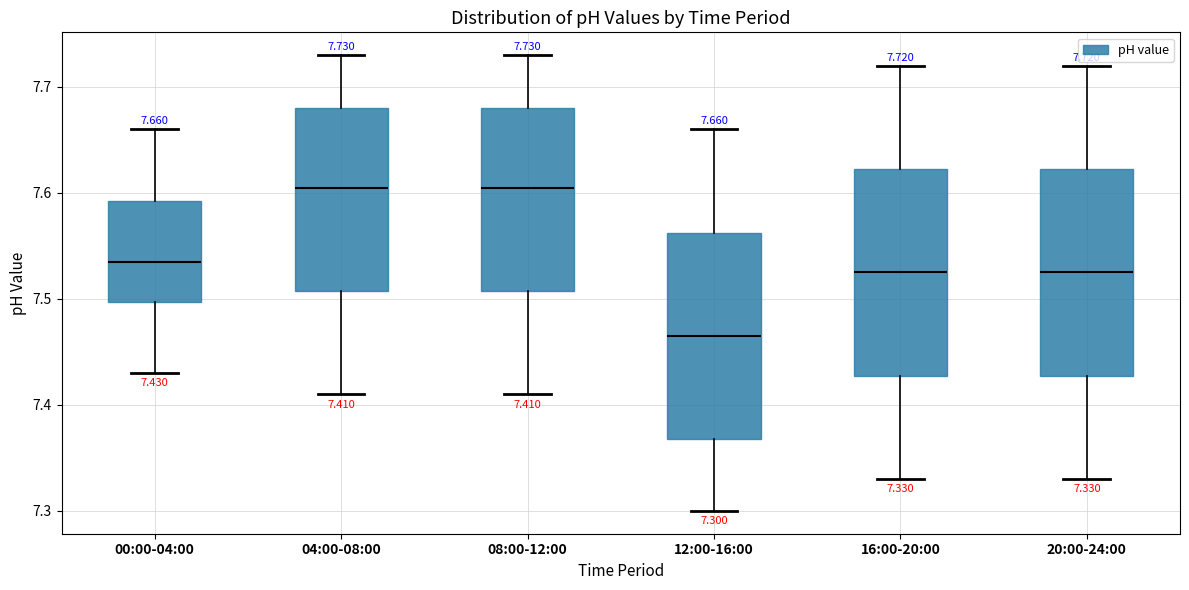

Which box has the lowest median line?

12:00-16:00